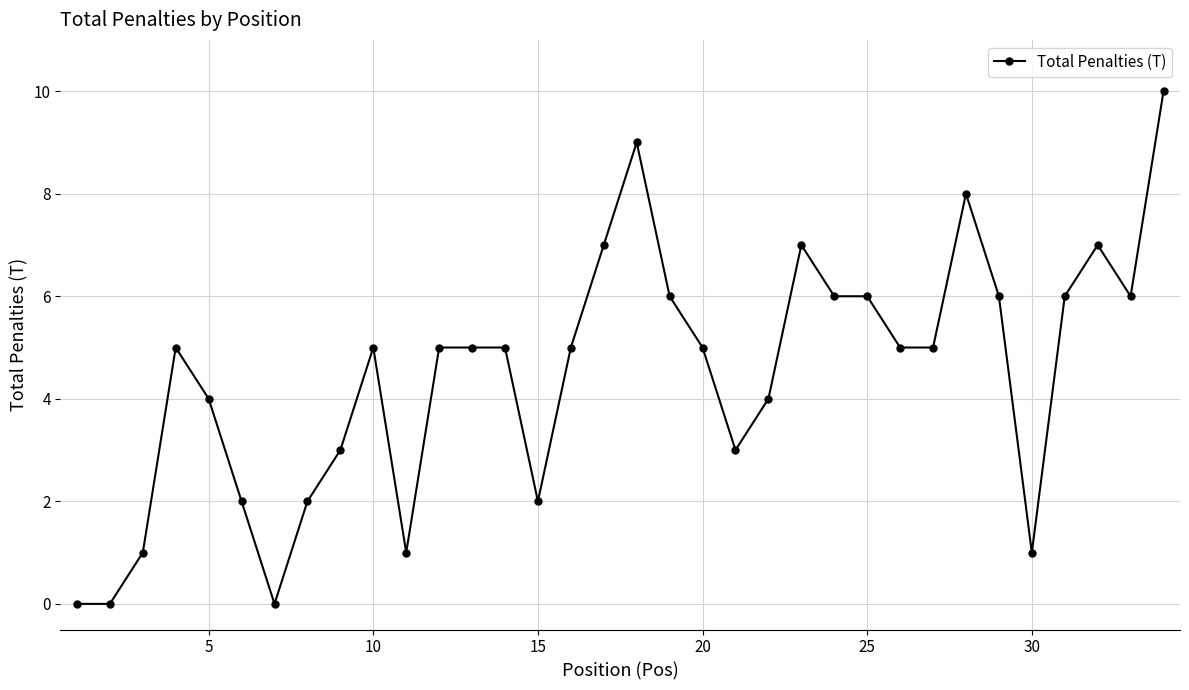

Count the number of categories in the chart.

34